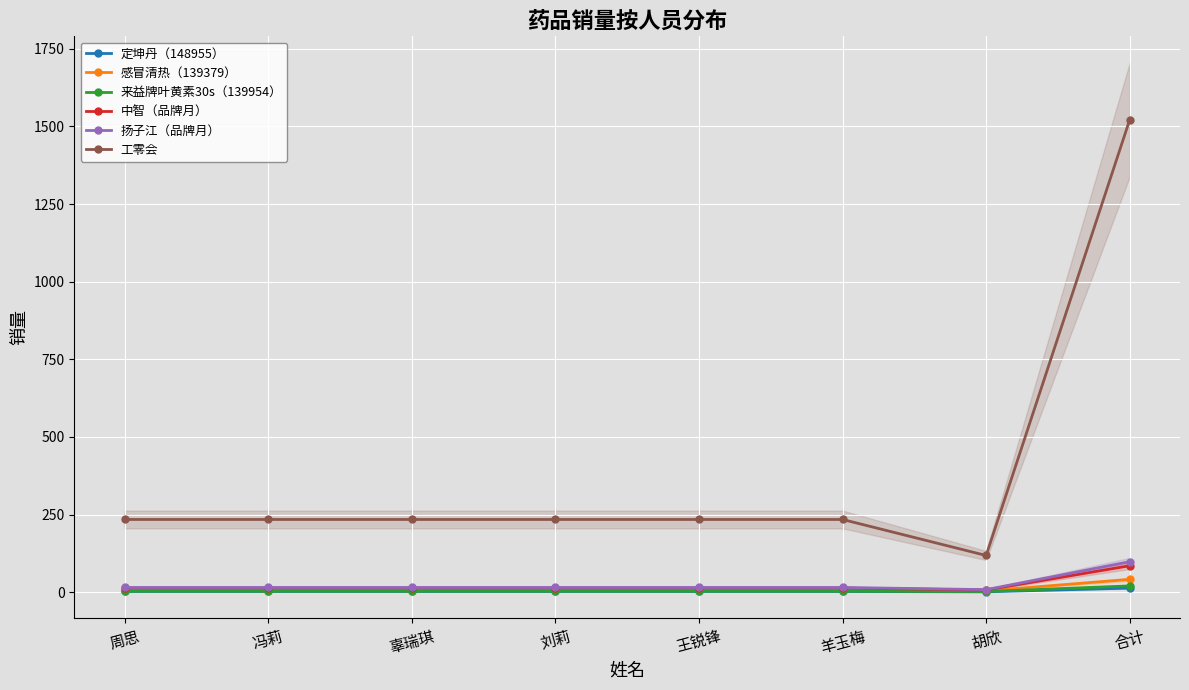

What is the highest value of the 定坤丹（148955） series?

13